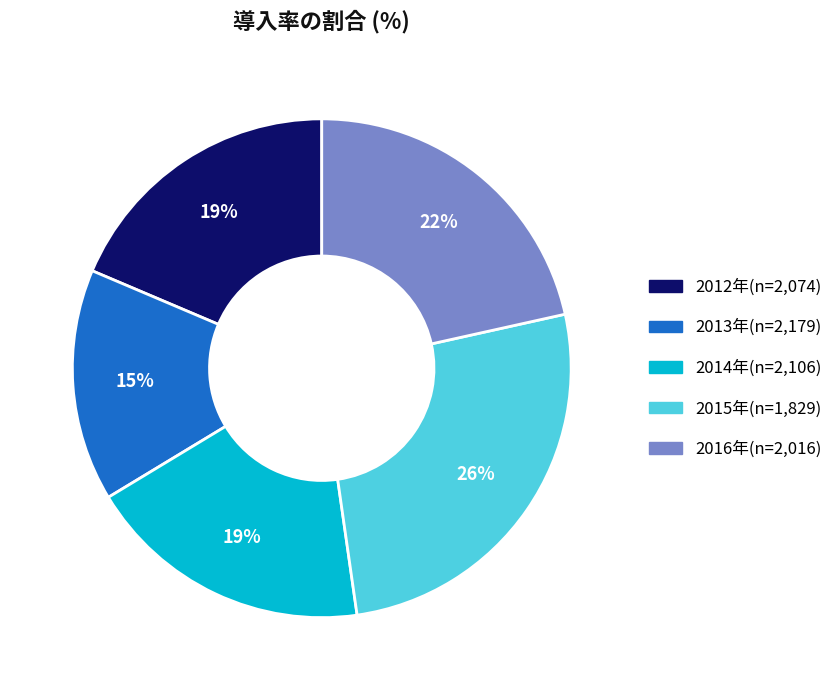

Is the sum of 2014年(n=2,106) and 2015年(n=1,829) greater than half?

No